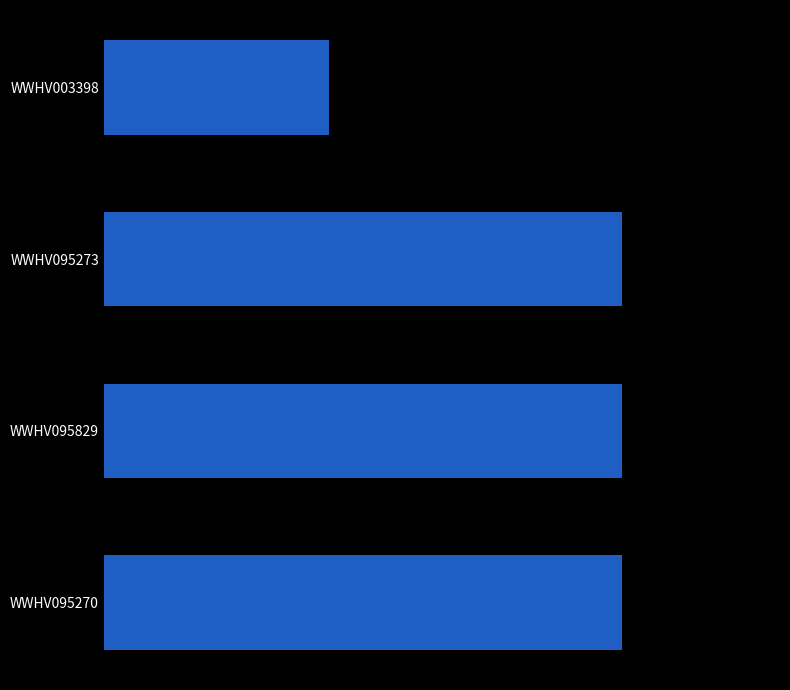

Are the bars horizontal?

Yes